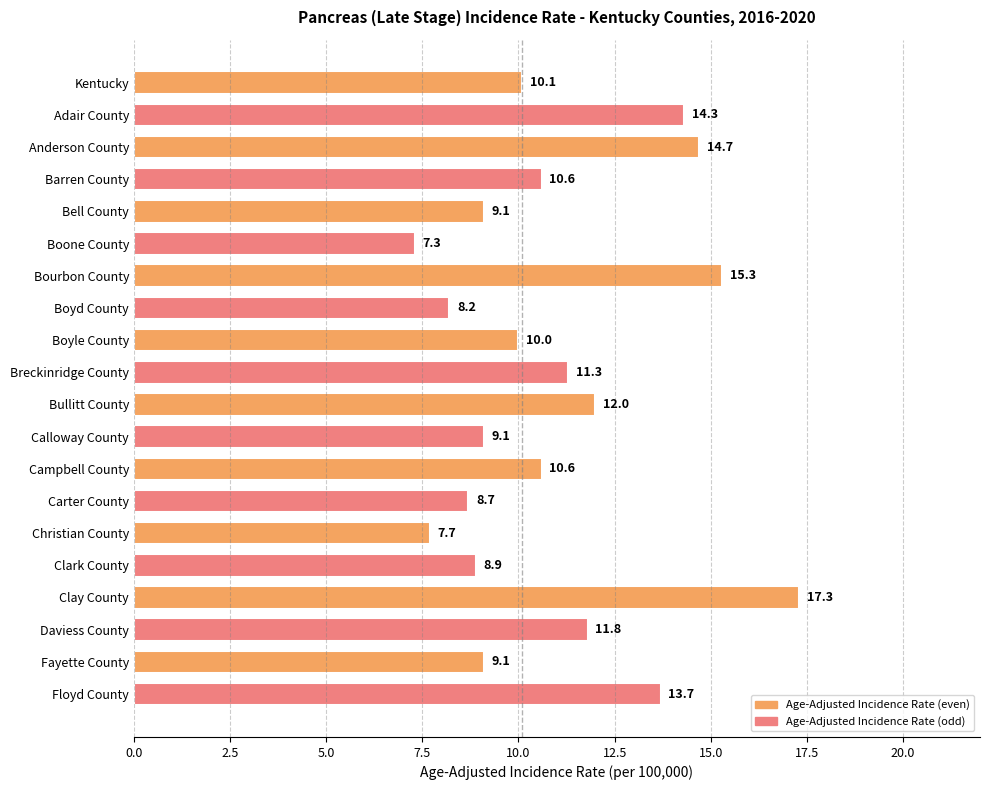

What is the label of the 2nd bar from the top?

Adair County